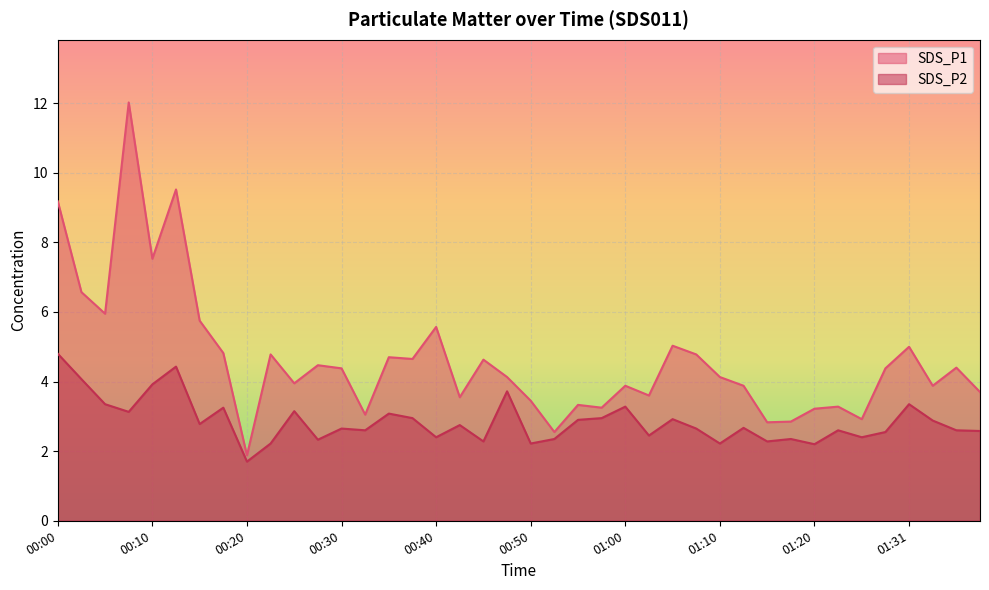

What is the maximum value shown in the chart?

12.0